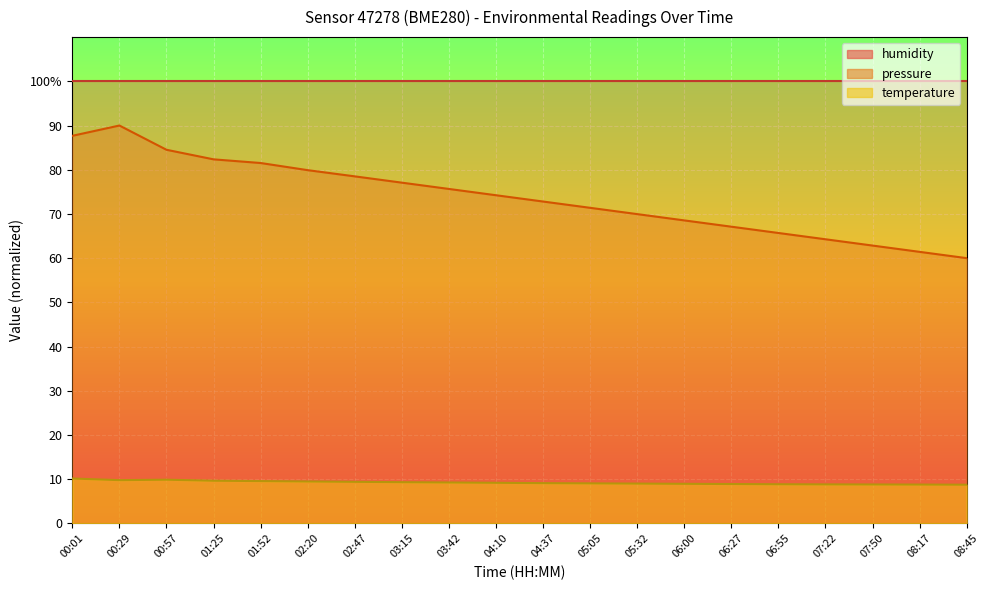

Reading right to left, transcribe all the data shown in this chart.

temperature: 08:45=8.8	08:17=8.8	07:50=8.8	07:22=8.8	06:55=8.8	06:27=8.9	06:00=8.9	05:32=9.0	05:05=9.1	04:37=9.1	04:10=9.2	03:42=9.2	03:15=9.3	02:47=9.4	02:20=9.5	01:52=9.6	01:25=9.7	00:57=9.9	00:29=9.8	00:01=10.2
pressure_norm: 08:45=60.0	08:17=61.4	07:50=62.8	07:22=64.3	06:55=65.7	06:27=67.1	06:00=68.5	05:32=70.0	05:05=71.4	04:37=72.8	04:10=74.2	03:42=75.7	03:15=77.1	02:47=78.5	02:20=79.9	01:52=81.5	01:25=82.3	00:57=84.5	00:29=90.0	00:01=87.7